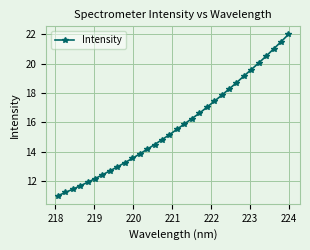

What is the difference between the second highest and minimum values?

10.5